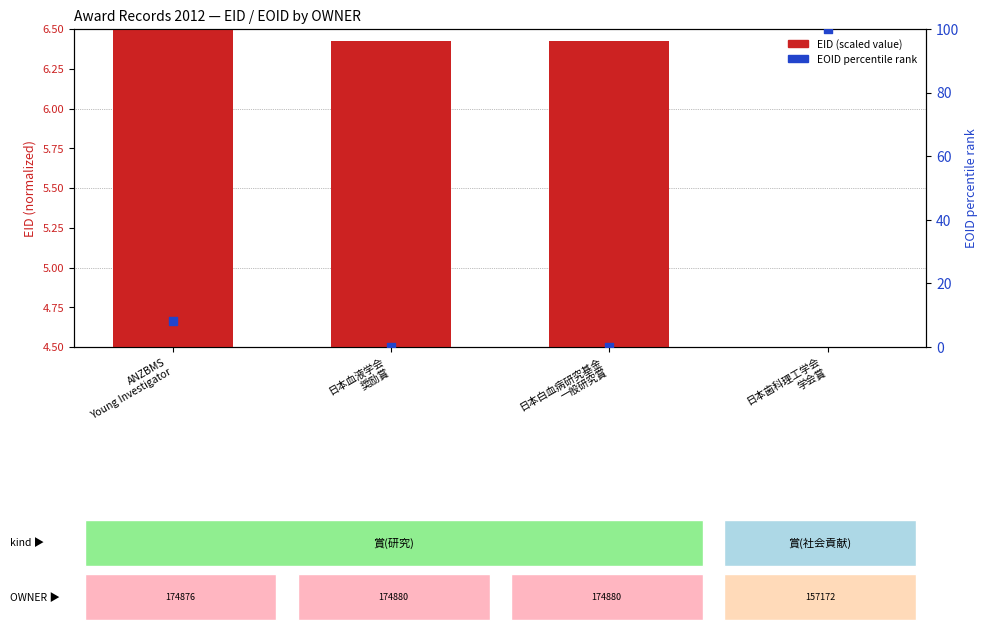

Which series has the widest spread of Y values?

EOID percentile rank